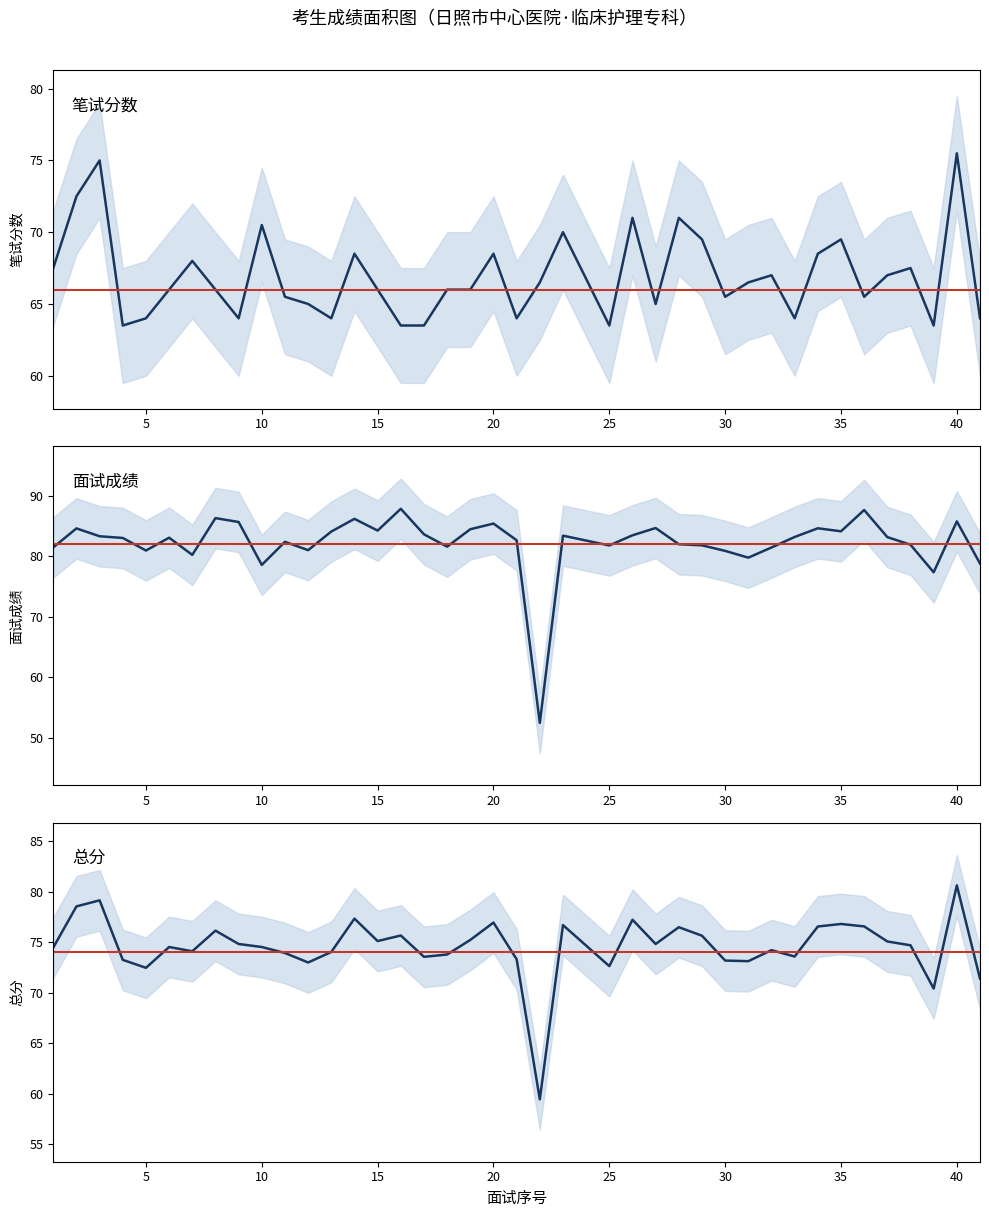

What are all the series names shown in the legend?

笔试分数, 面试成绩, 总分